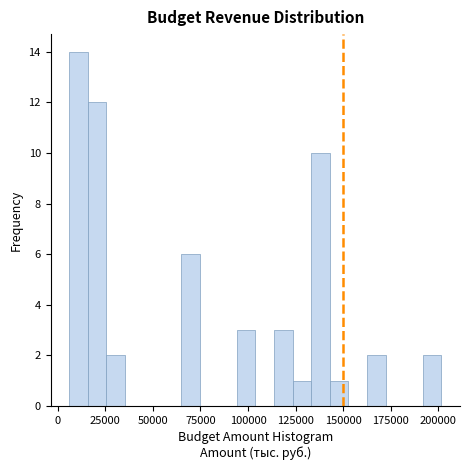

Around what value on the x-axis is the tallest bar? Give the approximate position of its centre, as read against the axis.

10000